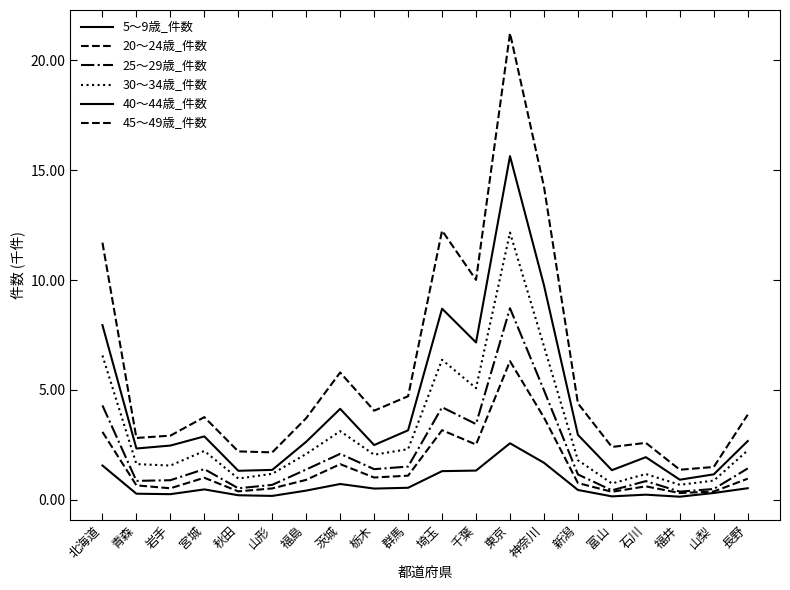

True or false: 25～29歳_件数 and 20～24歳_件数 cross at least once.

False